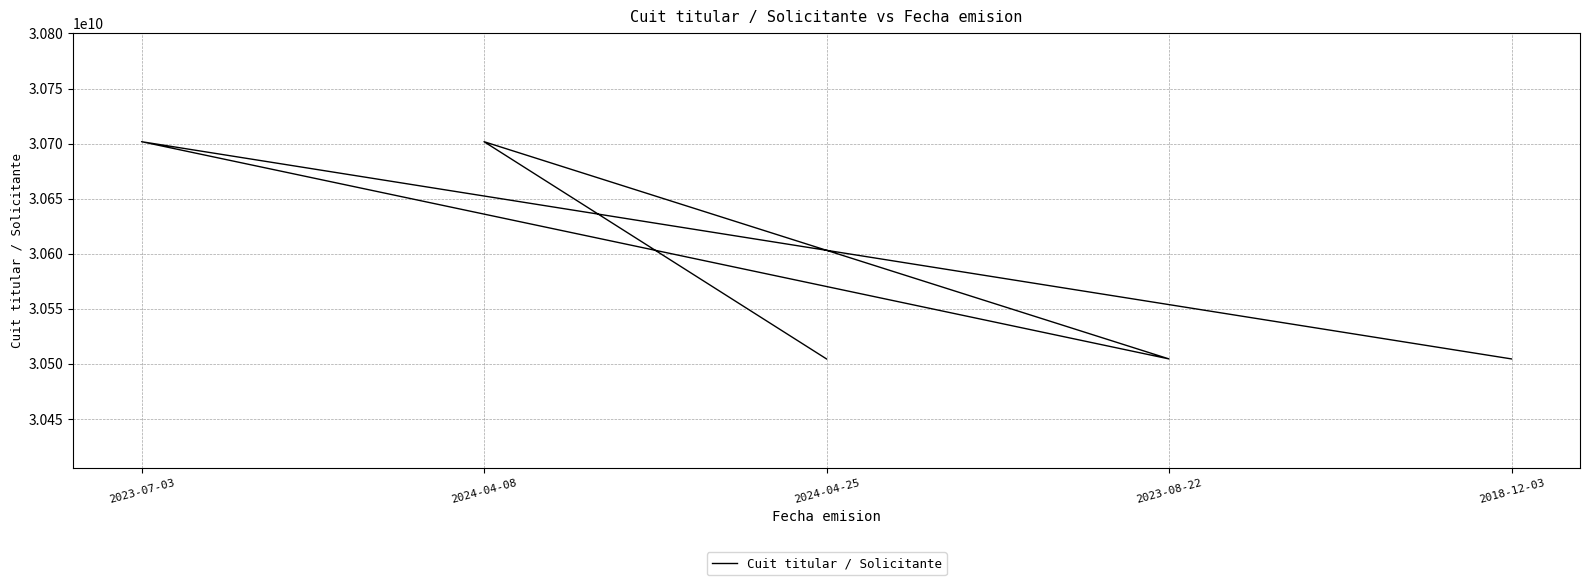

At which category does the chart reach its minimum across all series?

2018-12-03